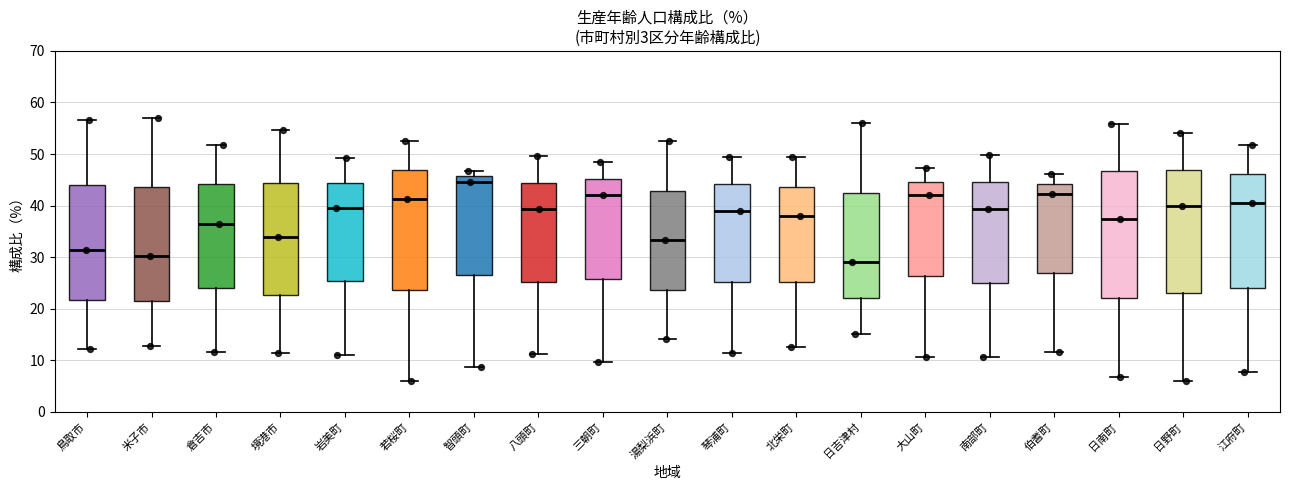

Reading left to right, read every box against the y-axis: the position of its median line, the range the box covers, and the ends of its whiskers. The values are not printed on the chart, so give them approximately, as read against the axis.

鳥取市: median 31, box 22 to 44, whiskers 12 to 57
米子市: median 30, box 22 to 44, whiskers 13 to 57
倉吉市: median 37, box 24 to 44, whiskers 12 to 52
境港市: median 34, box 23 to 44, whiskers 12 to 55
岩美町: median 40, box 25 to 44, whiskers 11 to 49
若桜町: median 41, box 24 to 47, whiskers 6 to 53
智頭町: median 45, box 27 to 46, whiskers 9 to 47
八頭町: median 39, box 25 to 44, whiskers 11 to 50
三朝町: median 42, box 26 to 45, whiskers 10 to 48
湯梨浜町: median 33, box 24 to 43, whiskers 14 to 53
琴浦町: median 39, box 25 to 44, whiskers 12 to 50
北栄町: median 38, box 25 to 44, whiskers 13 to 50
日吉津村: median 29, box 22 to 43, whiskers 15 to 56
大山町: median 42, box 26 to 45, whiskers 11 to 47
南部町: median 39, box 25 to 45, whiskers 11 to 50
伯耆町: median 42, box 27 to 44, whiskers 12 to 46
日南町: median 37, box 22 to 47, whiskers 7 to 56
日野町: median 40, box 23 to 47, whiskers 6 to 54
江府町: median 41, box 24 to 46, whiskers 8 to 52